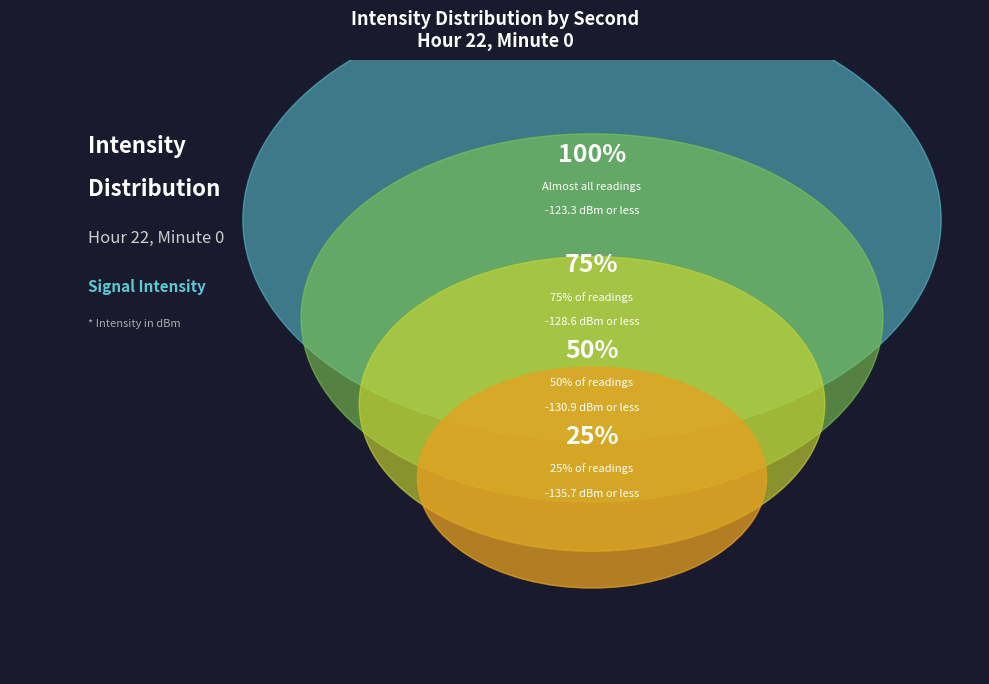

Does 42 represent more than half of the total?

No